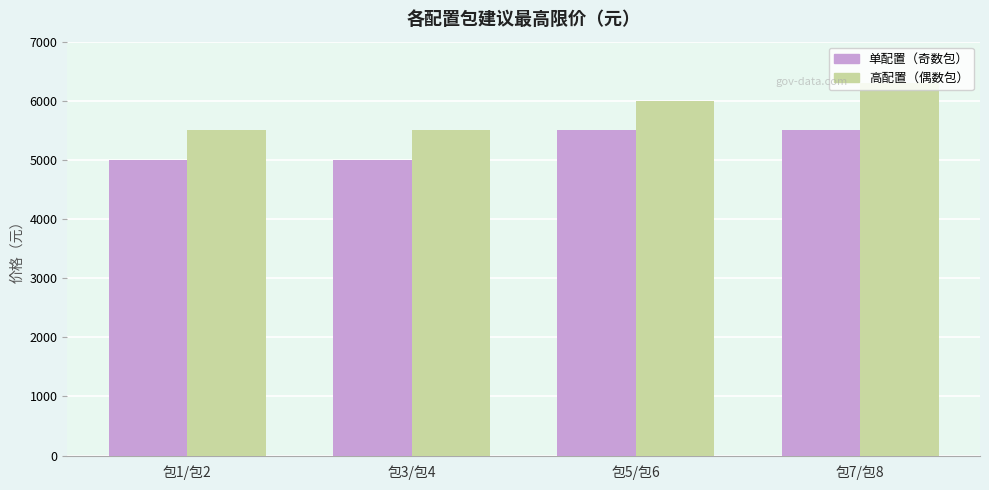

Reading left to right, extract all data points from this chart.

单配置（奇数包）: 5000	5000	5500	5500
高配置（偶数包）: 5500	5500	6000	6300